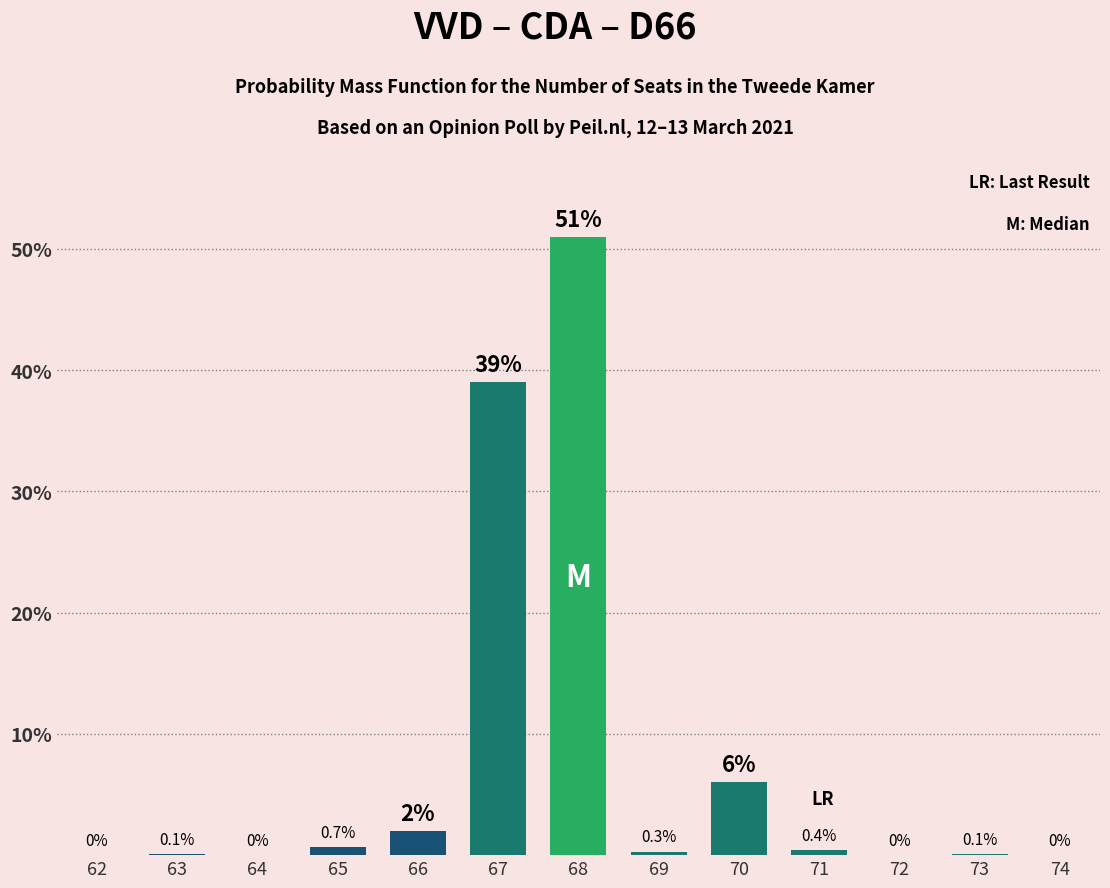

Reading right to left, extract all data points from this chart.

74=0.0	73=0.1	72=0.0	71=0.4	70=6.0	69=0.3	68=51.0	67=39.0	66=2.0	65=0.7	64=0.0	63=0.1	62=0.0